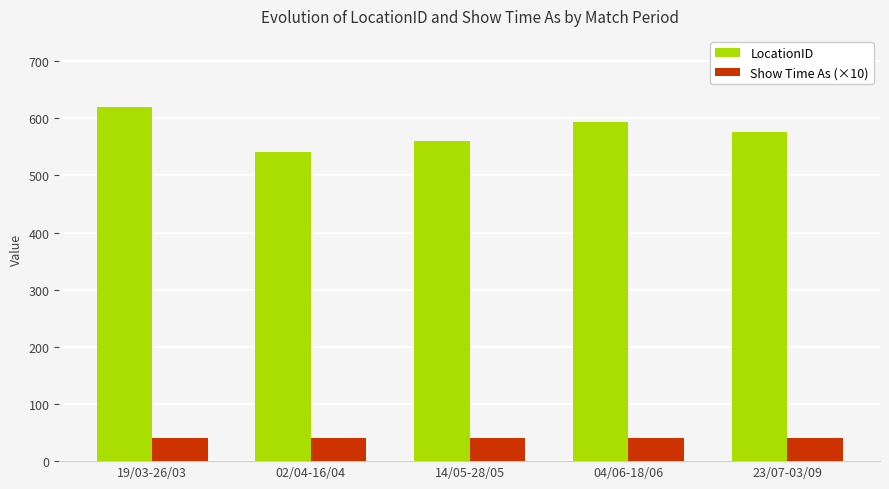

What position from the left is 23/07-03/09?

5